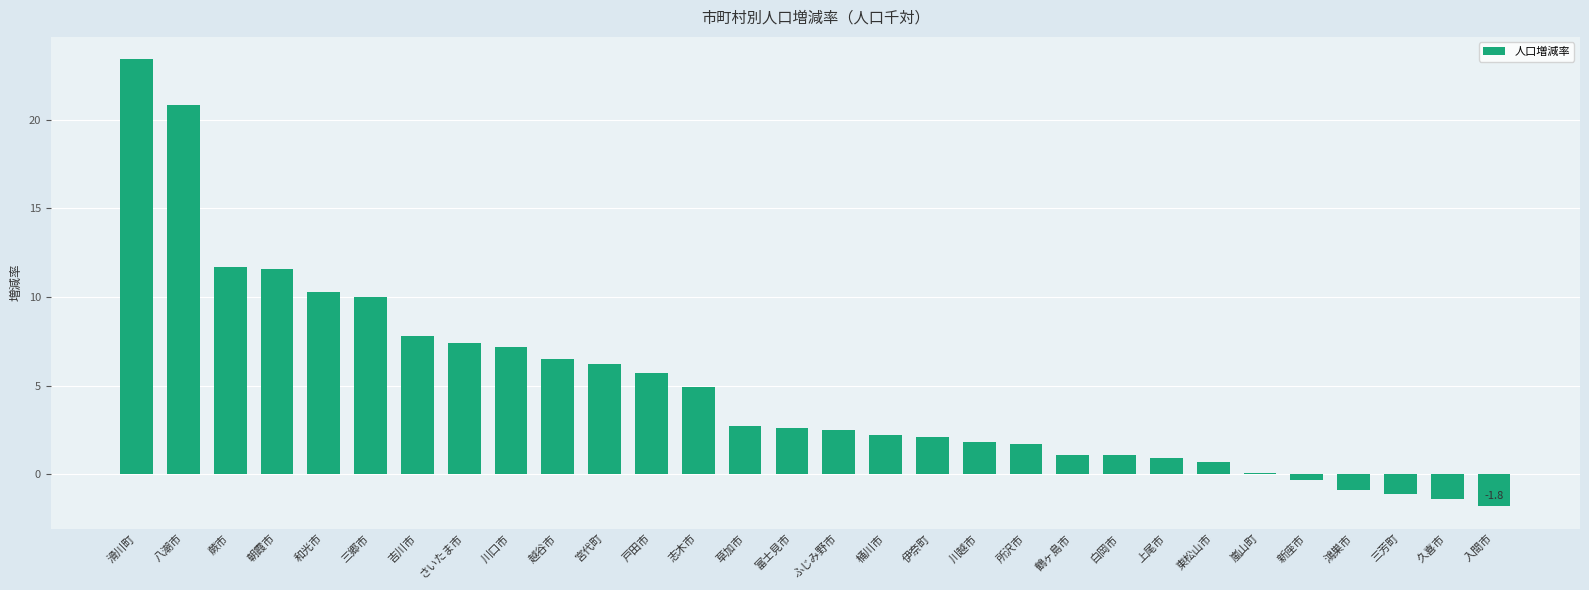

How many distinct data groups are displayed?

1